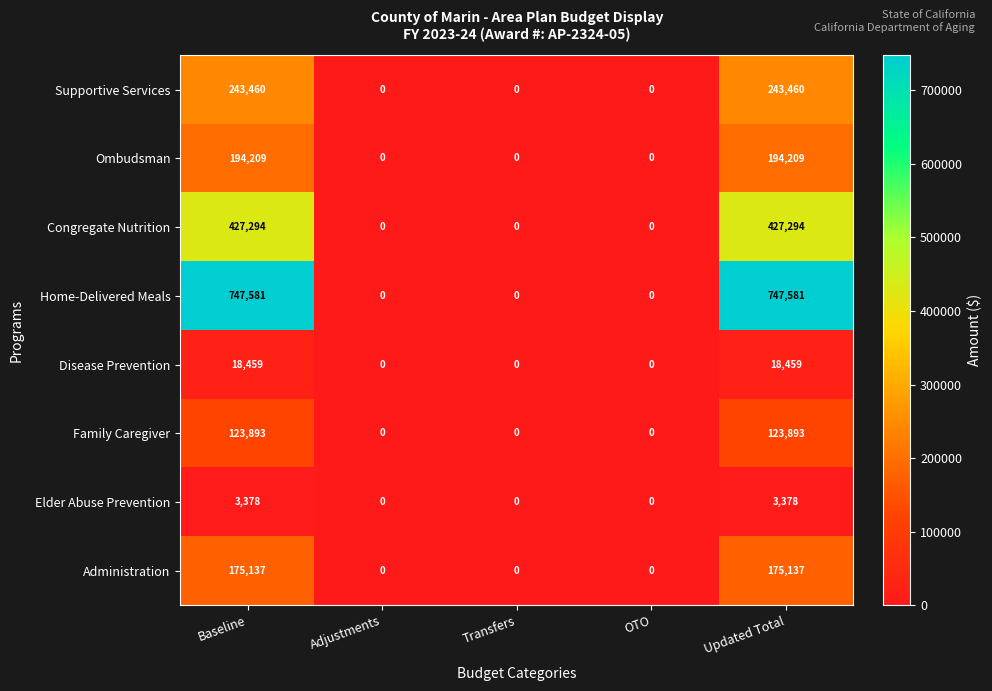

Rank the series by their maximum value, from lowest to highest.

Elder Abuse Prevention, Disease Prevention, Family Caregiver, Administration, Ombudsman, Supportive Services, Congregate Nutrition, Home-Delivered Meals